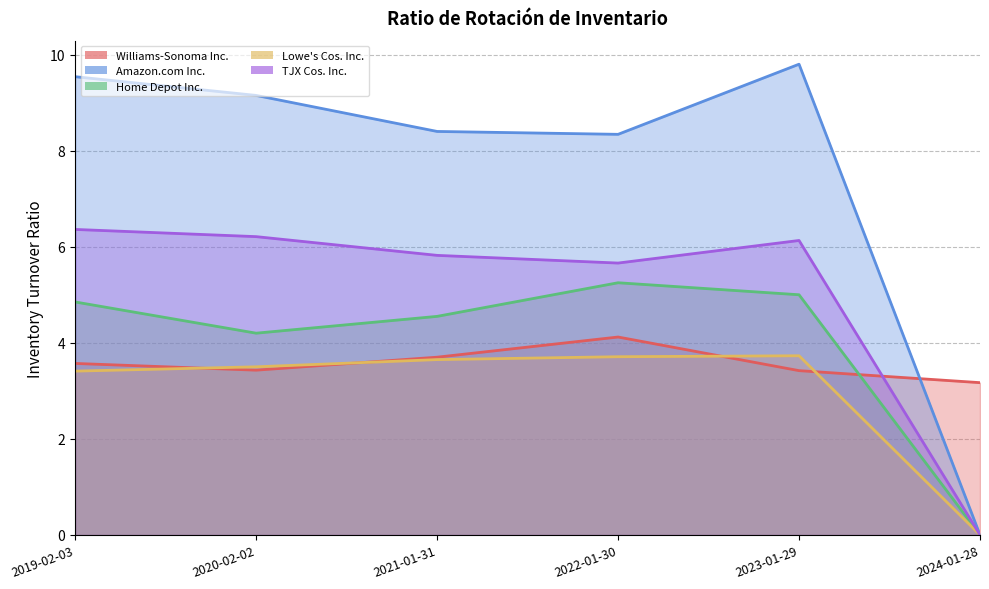

Which series has the largest total across all categories?

Amazon.com Inc.